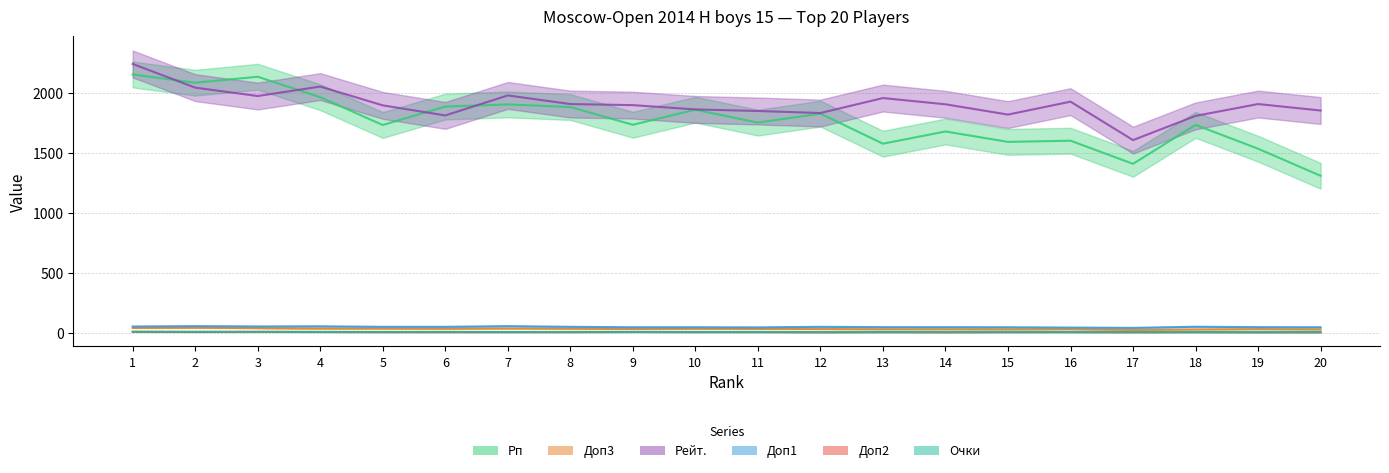

Reading right to left, transcribe all the data shown in this chart.

Рп: 1310.0	1536.0	1735.0	1410.0	1603.0	1593.0	1680.0	1578.0	1829.0	1754.0	1862.0	1736.0	1884.0	1906.0	1888.0	1734.0	1966.0	2137.0	2087.0	2156.0
Доп3: 27.0	29.5	27.0	22.5	29.0	27.5	28.5	28.5	30.5	31.5	32.5	31.0	32.5	35.0	32.5	34.0	34.0	38.0	41.0	39.5
Рейт.: 1855.0	1909.0	1810.0	1608.0	1929.0	1821.0	1907.0	1959.0	1834.0	1851.0	1864.0	1900.0	1909.0	1981.0	1814.0	1898.0	2055.0	1976.0	2046.0	2244.0
Доп1: 45.0	46.0	49.5	40.0	42.5	45.0	46.0	46.0	49.0	44.0	45.0	45.0	49.0	54.5	49.0	49.0	53.0	52.0	54.5	51.5
Доп2: 4.0	4.0	5.0	4.0	5.0	5.0	4.0	5.0	4.0	5.0	5.0	6.0	5.0	5.0	5.0	5.0	6.0	7.0	6.0	7.0
Очки: 5.0	5.0	5.0	5.5	5.5	5.5	5.5	5.5	5.5	6.0	6.0	6.0	6.0	6.0	6.5	6.5	6.5	7.0	7.5	8.0